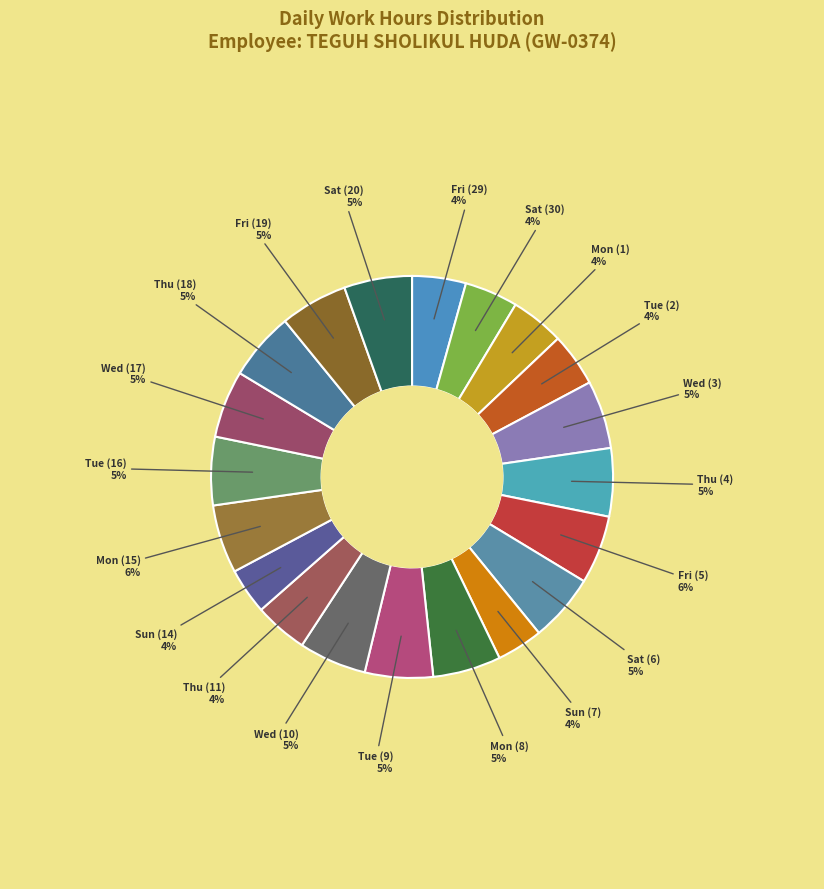

To the nearest percent, what is the combined percentage of Wed (10) and Tue (16)?

11%